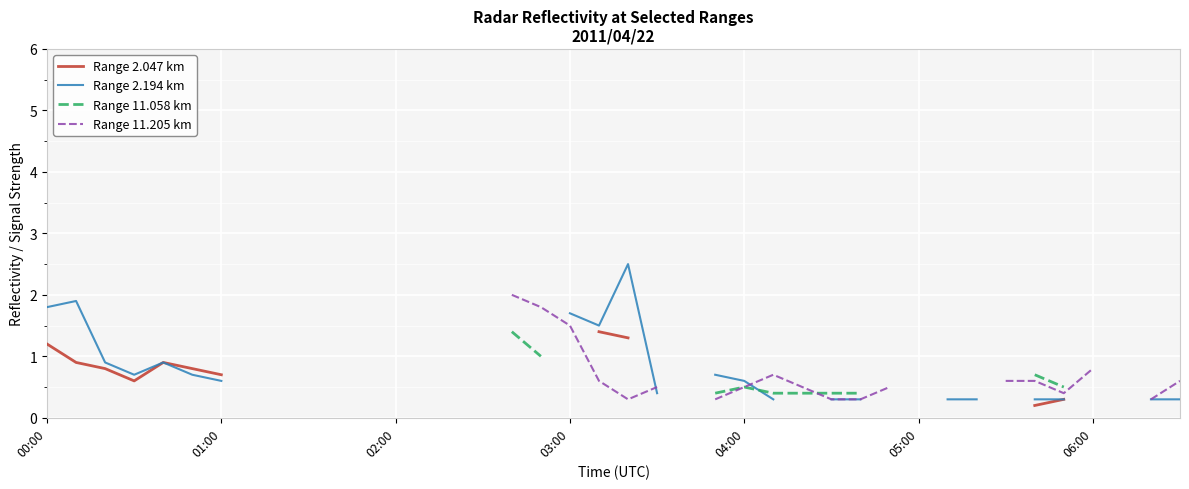

How many values in the Range 2.194 km series exceed 0?

22